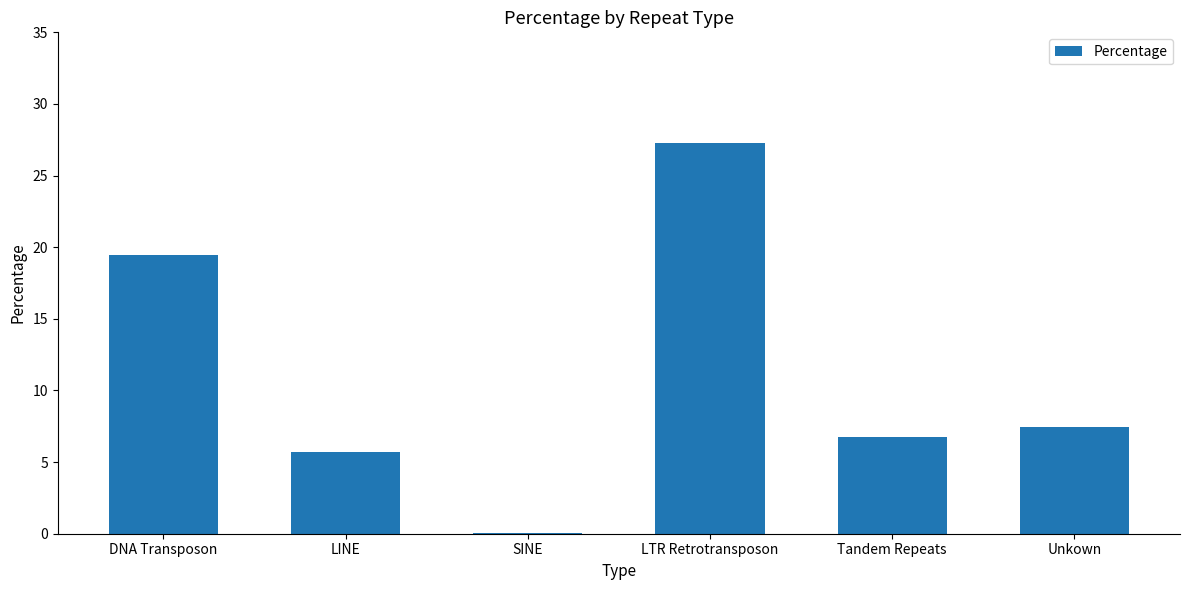

Reading left to right, transcribe all the data shown in this chart.

19.5	5.7	0.1	27.3	6.8	7.5